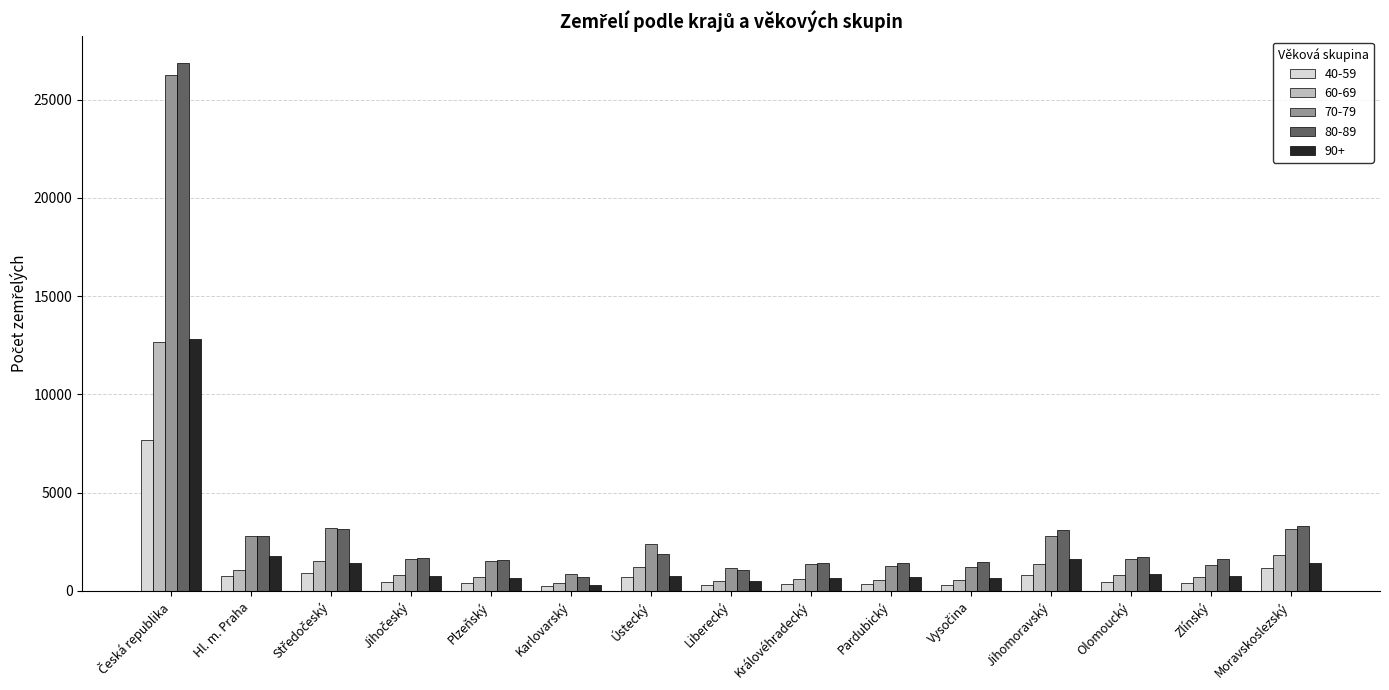

True or false: 70-79 has a value of 2779 at Jihomoravský.

True